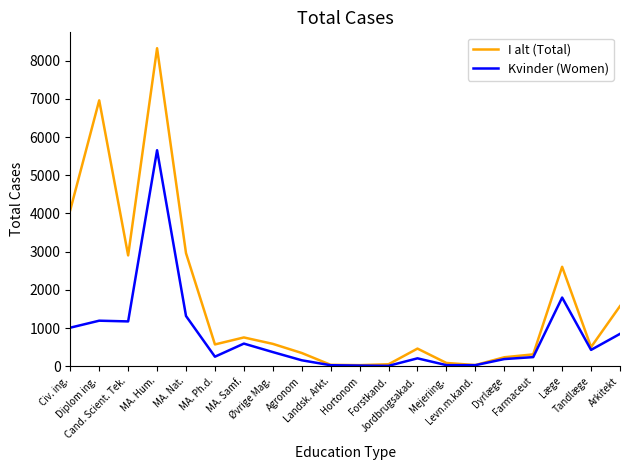

Rank the series at Læge from highest to lowest value.

I alt (Total), Kvinder (Women)